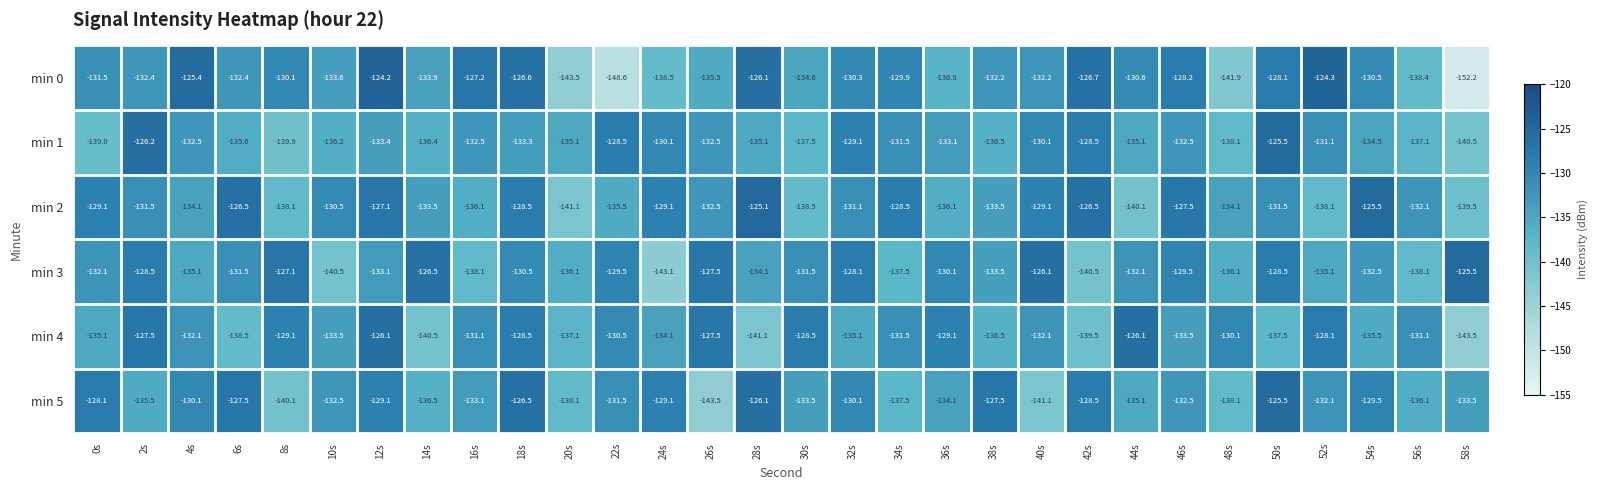

The min 1 series shows -187.5 at 58s. True or false?

False